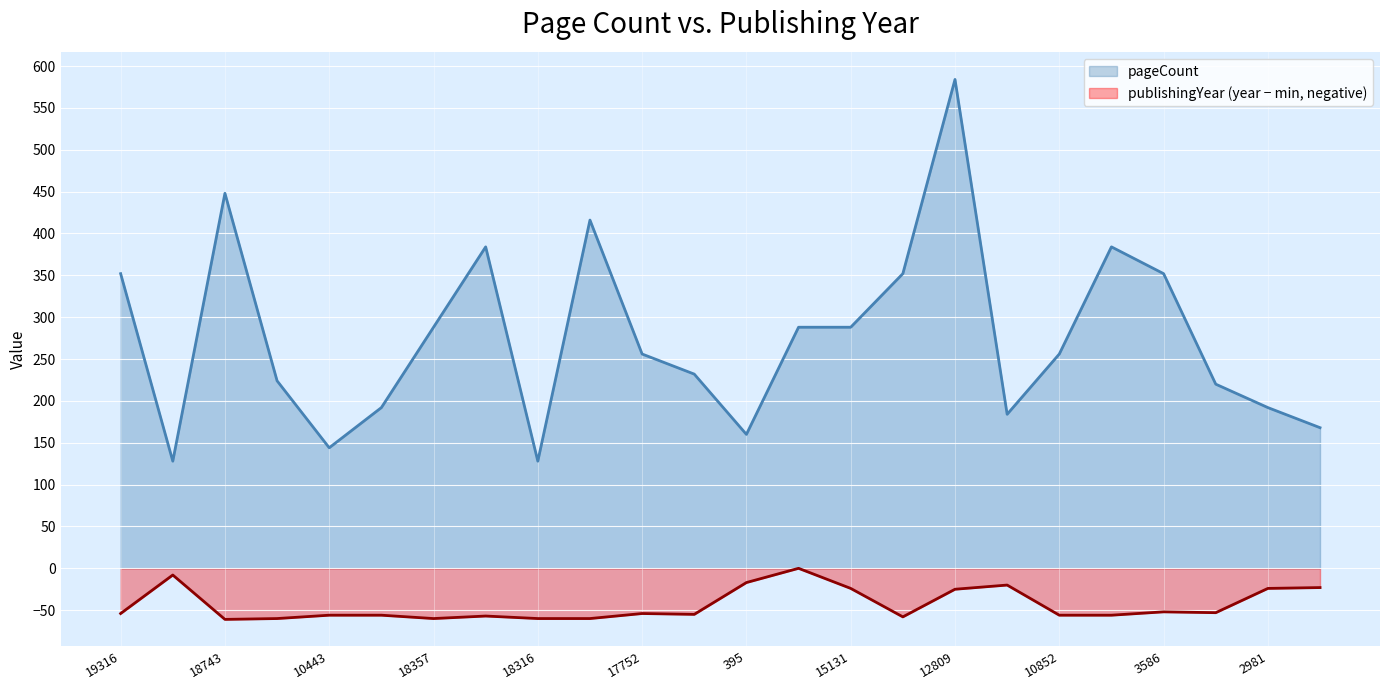

What is the smallest value displayed?

-61